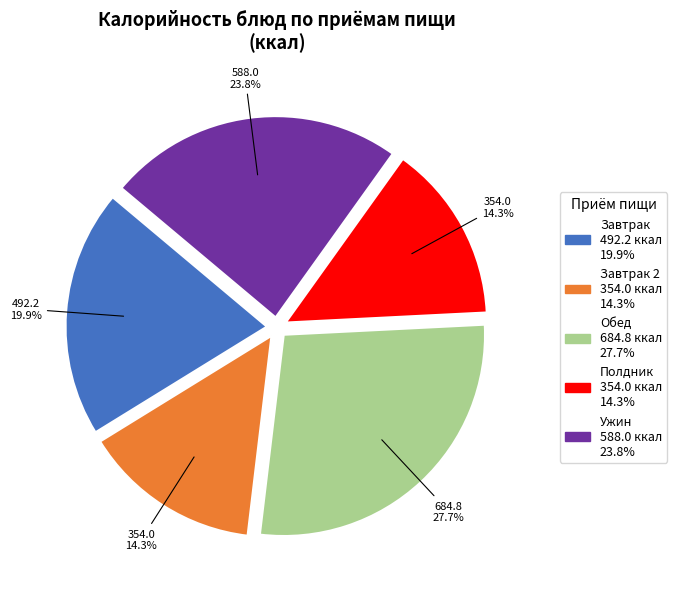

Is there any slice that represents more than half of the pie?

No